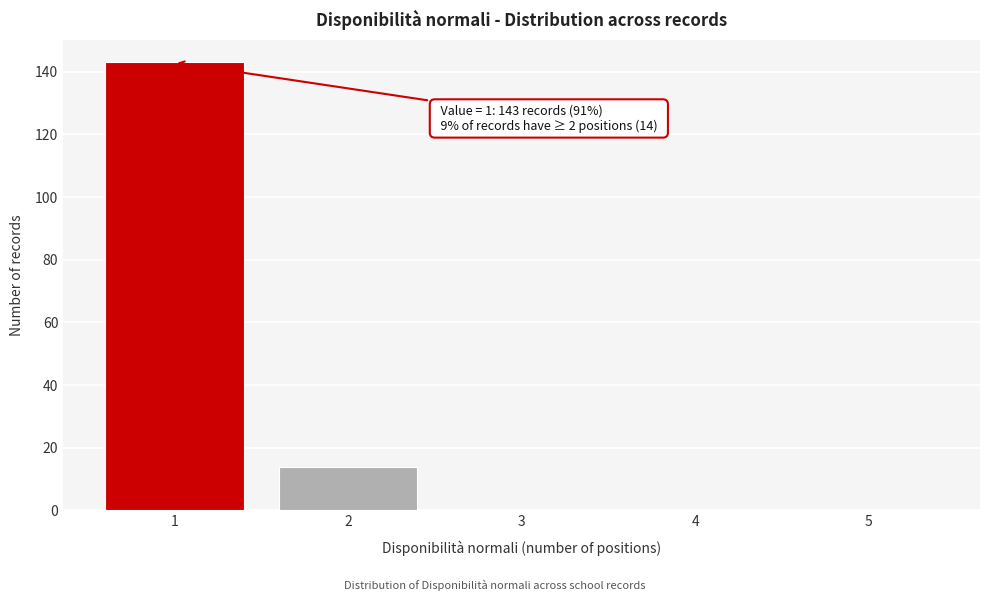

What is the change in value from 1 to 5?

-143